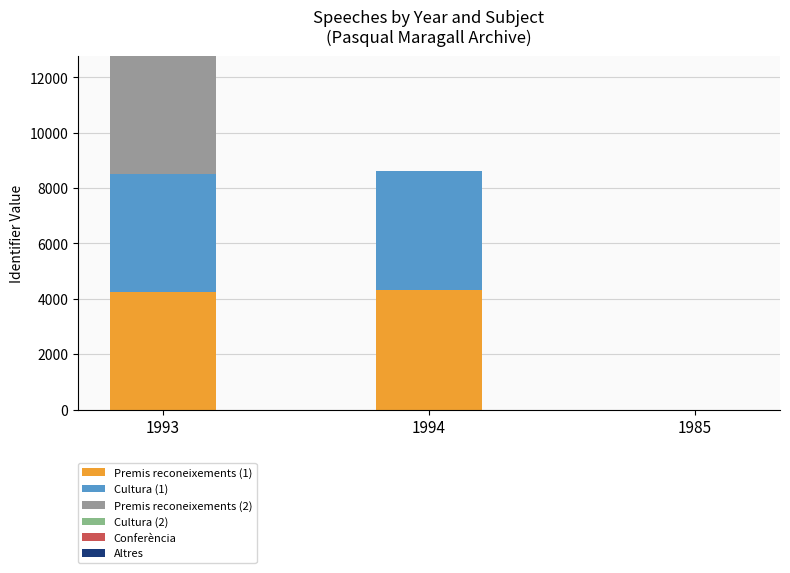

At which category is the sum across all series the highest?

1993